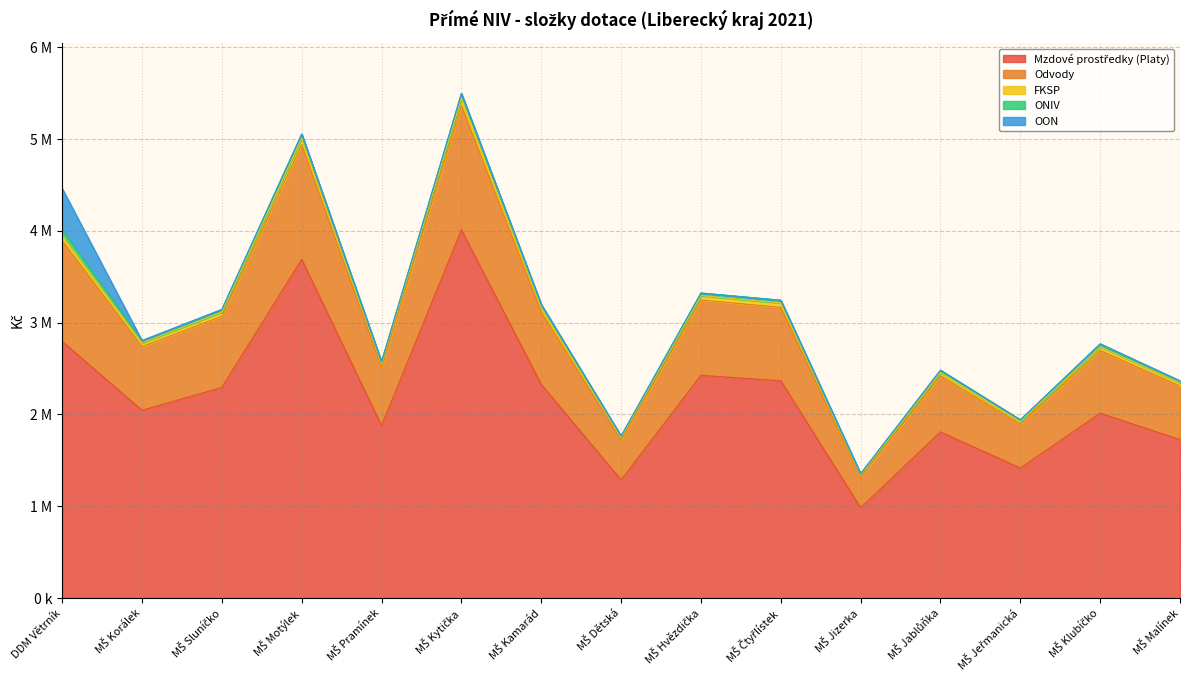

Where is Mzdové prostředky (Platy) nearest to the value 2497134?

MŠ Hvězdička